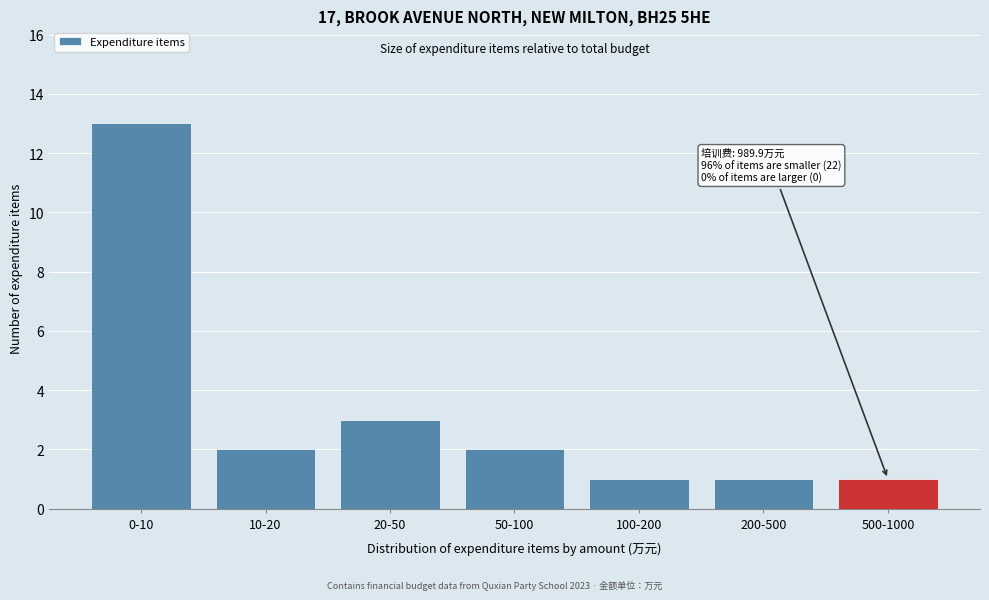

Reading left to right, extract all data points from this chart.

13	2	3	2	1	1	1